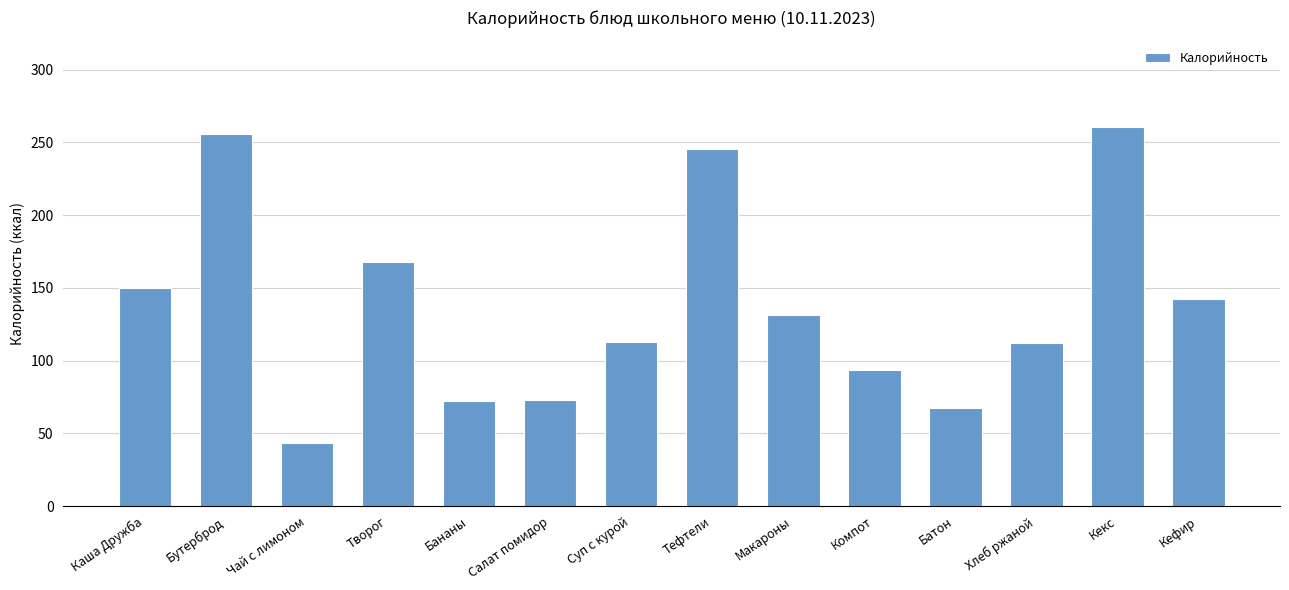

Approximately how many times larger is the value at Кефир compared to Хлеб ржаной?

1.3